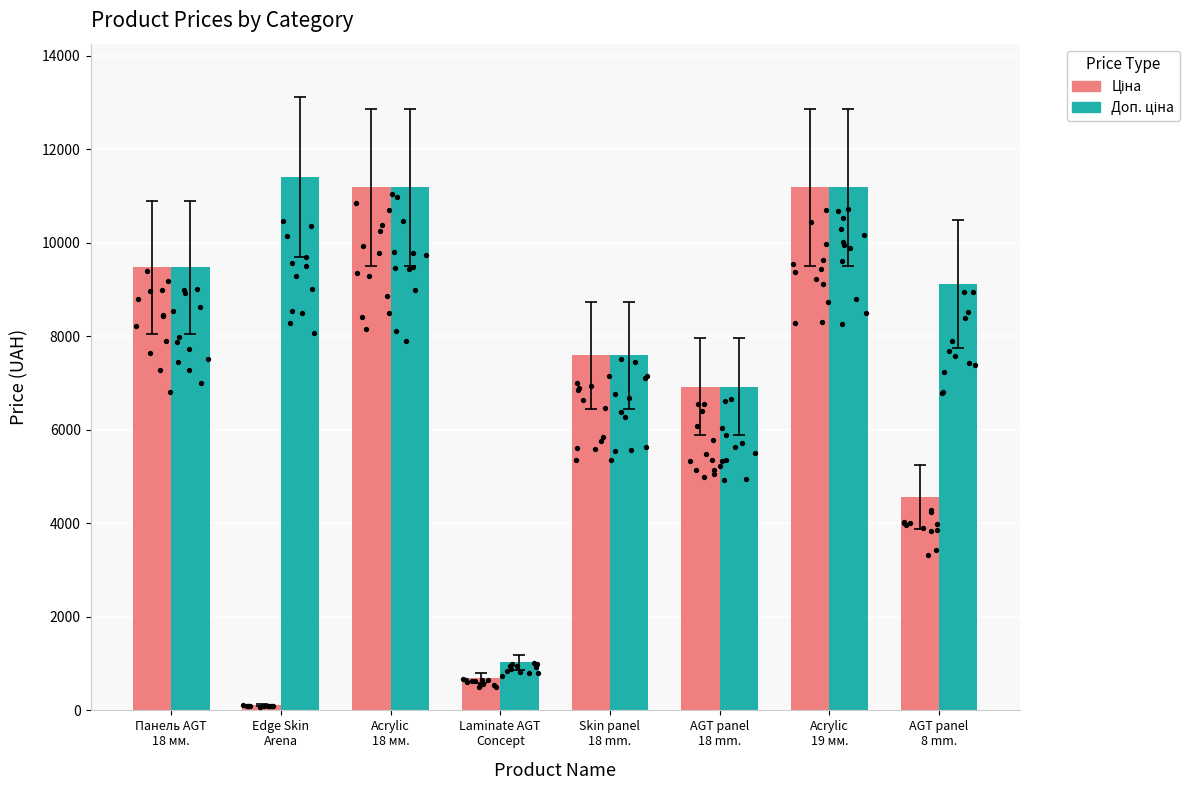

Which series has the largest Y range (max minus min)?

Ціна